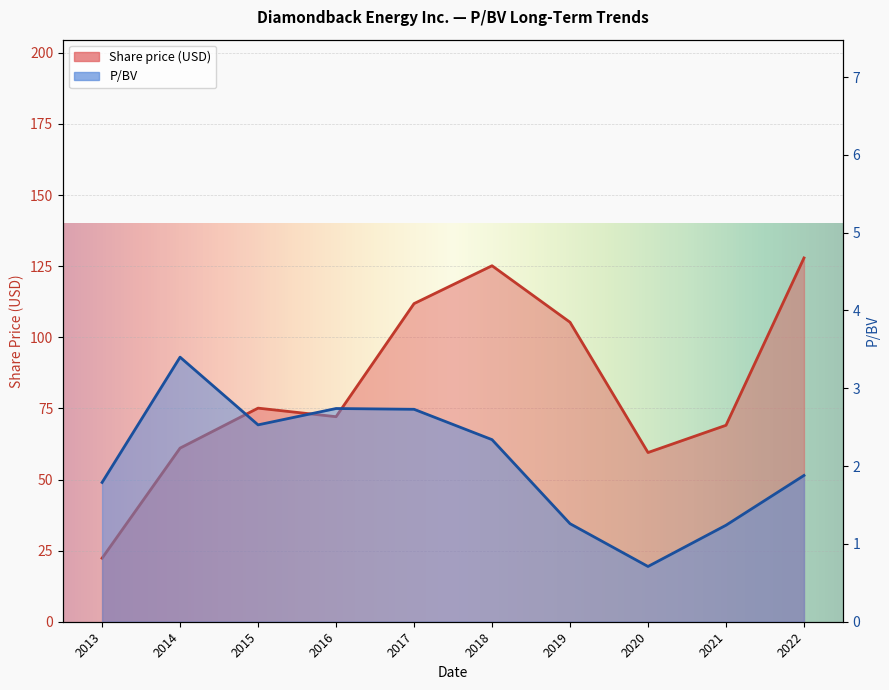

What position from the left is 2021-02-25?

9